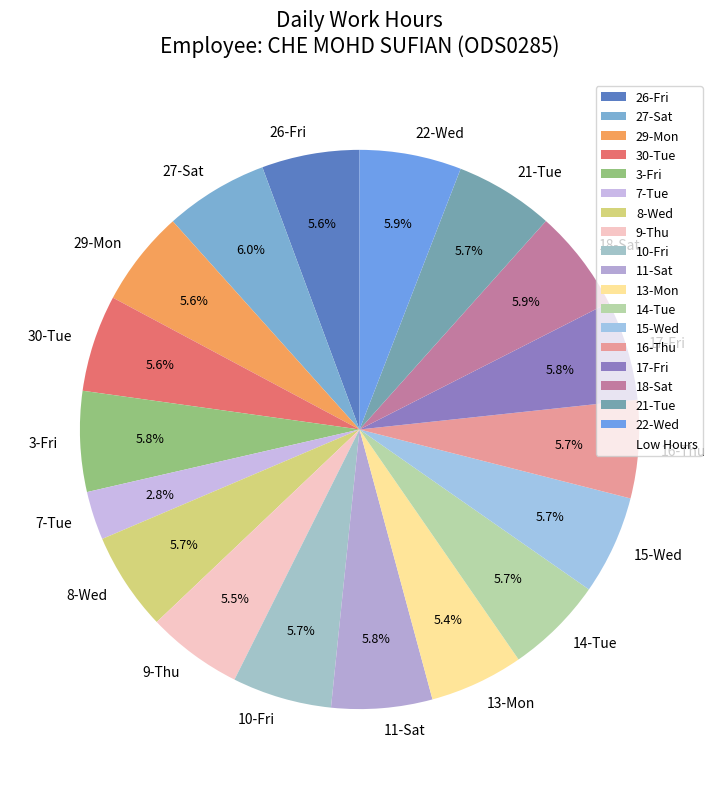

What is the ratio of the value at 7-Tue to the value at 8-Wed?

0.5